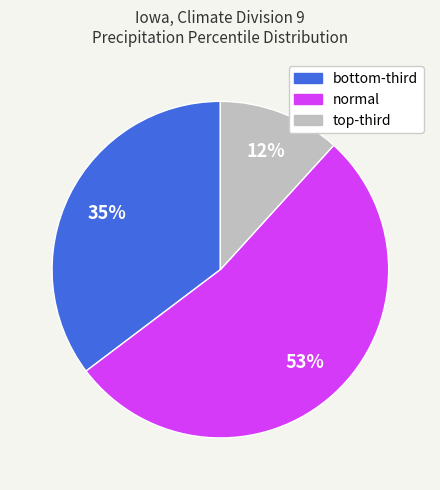

To the nearest percent, what percentage of the pie is normal?

53%